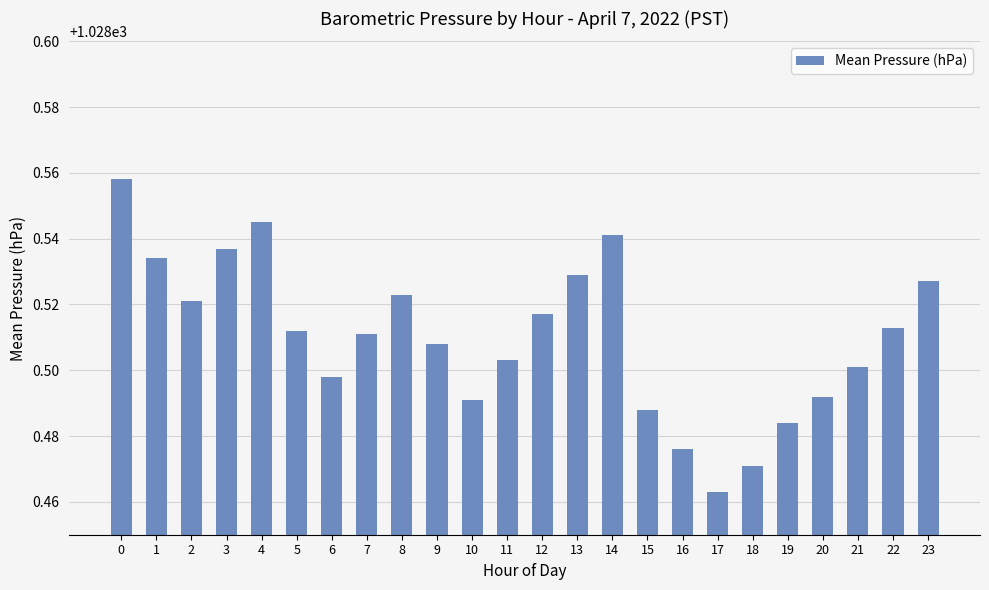

How many series are shown in this chart?

1